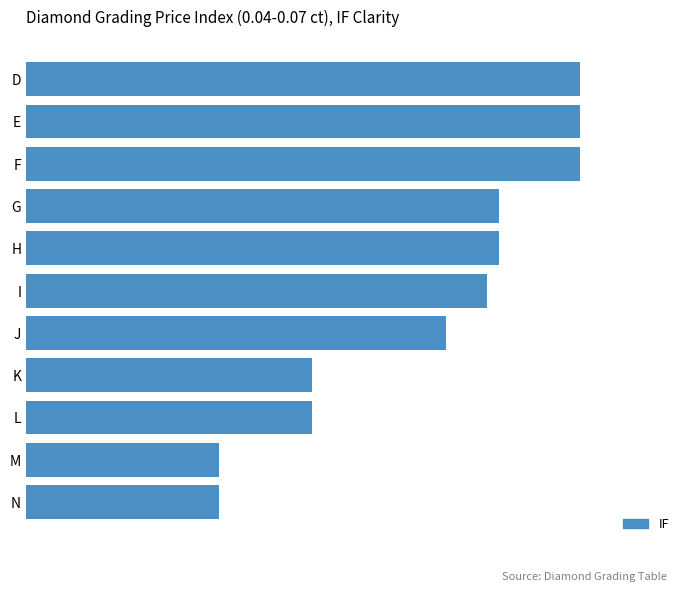

Does the chart contain any negative values?

No